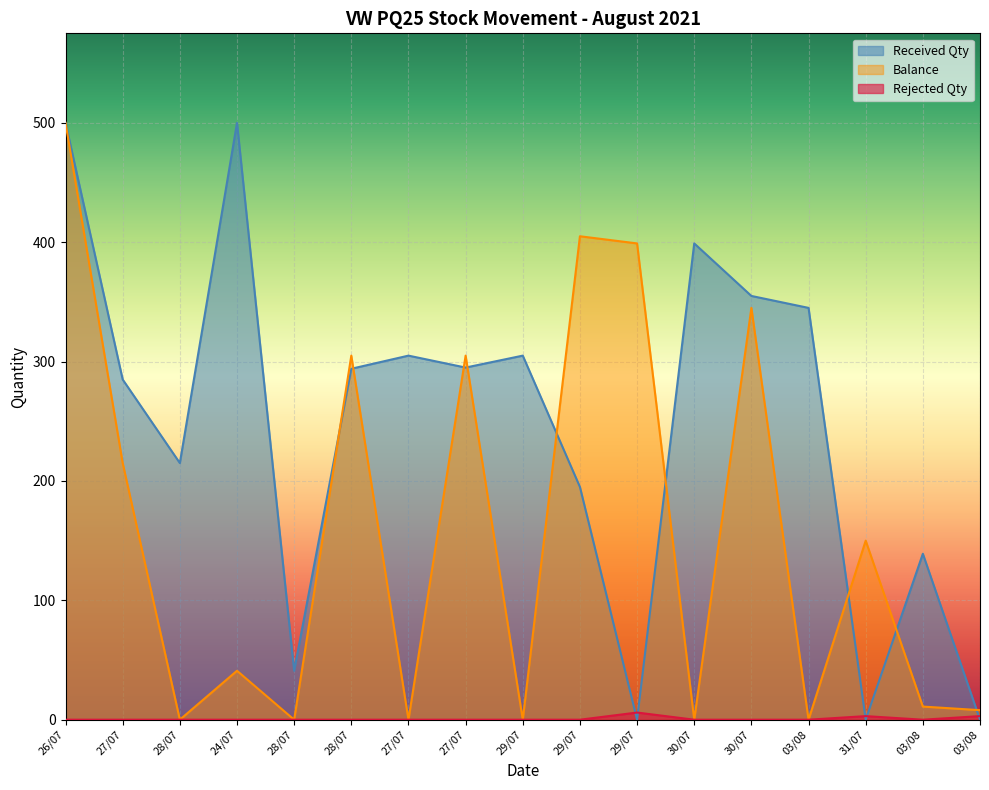

True or false: Rejected Qty has a value of -3 at 03/08.

False